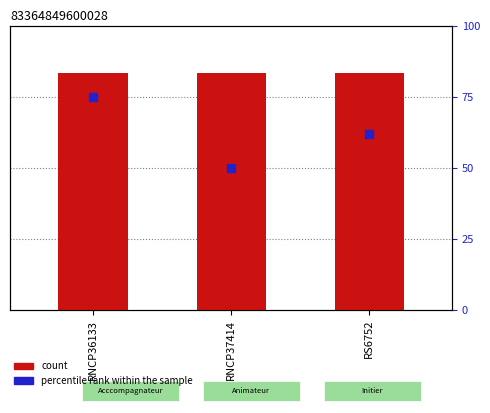

Which series has the largest Y range (max minus min)?

percentile rank within the sample